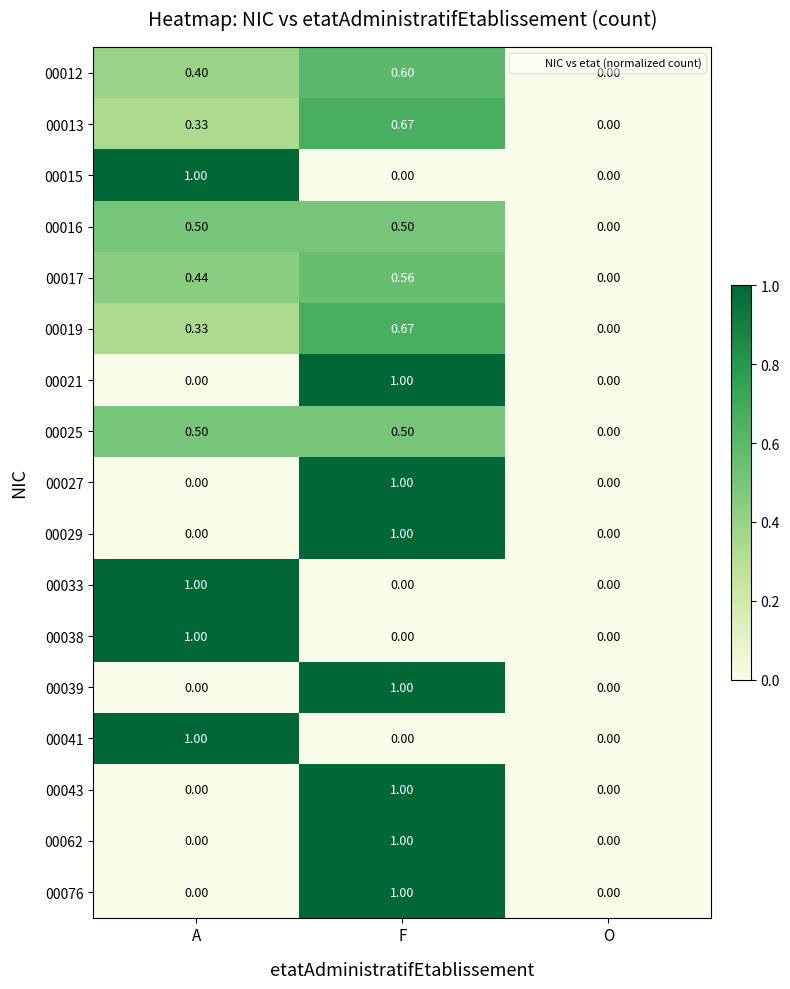

Which category has the lowest value in the 00016 series?

O